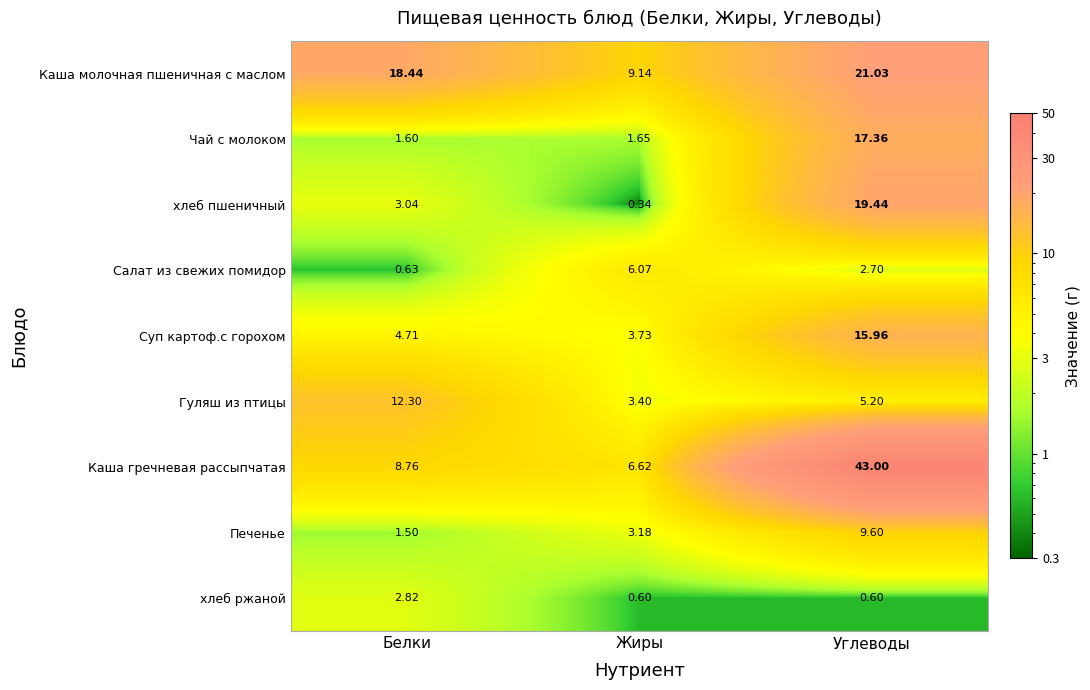

What is the difference between the highest and lowest values at Жиры?

8.8